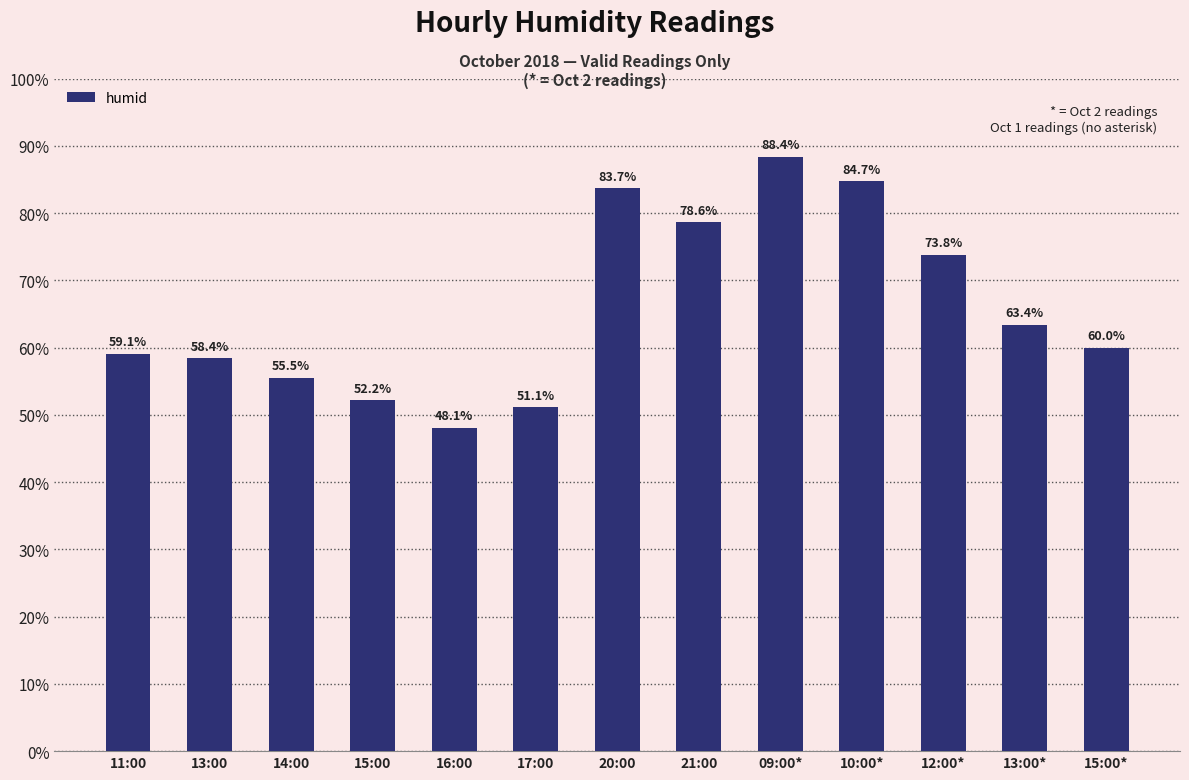

What is the average value?

65.9